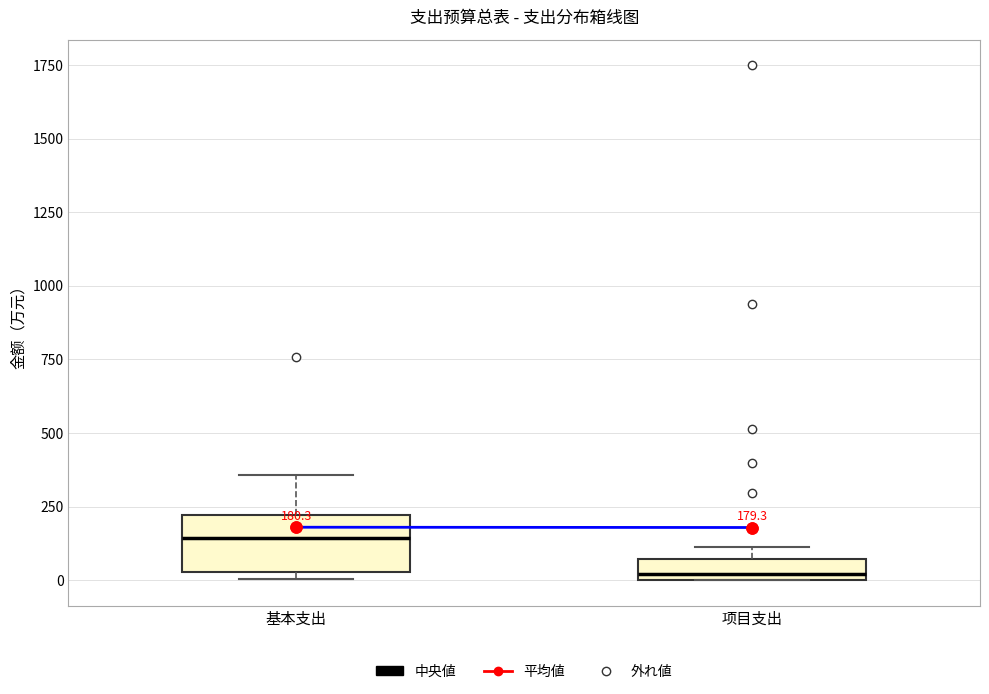

Comparing the boxes themselves (not the whiskers), which one is the tallest?

基本支出